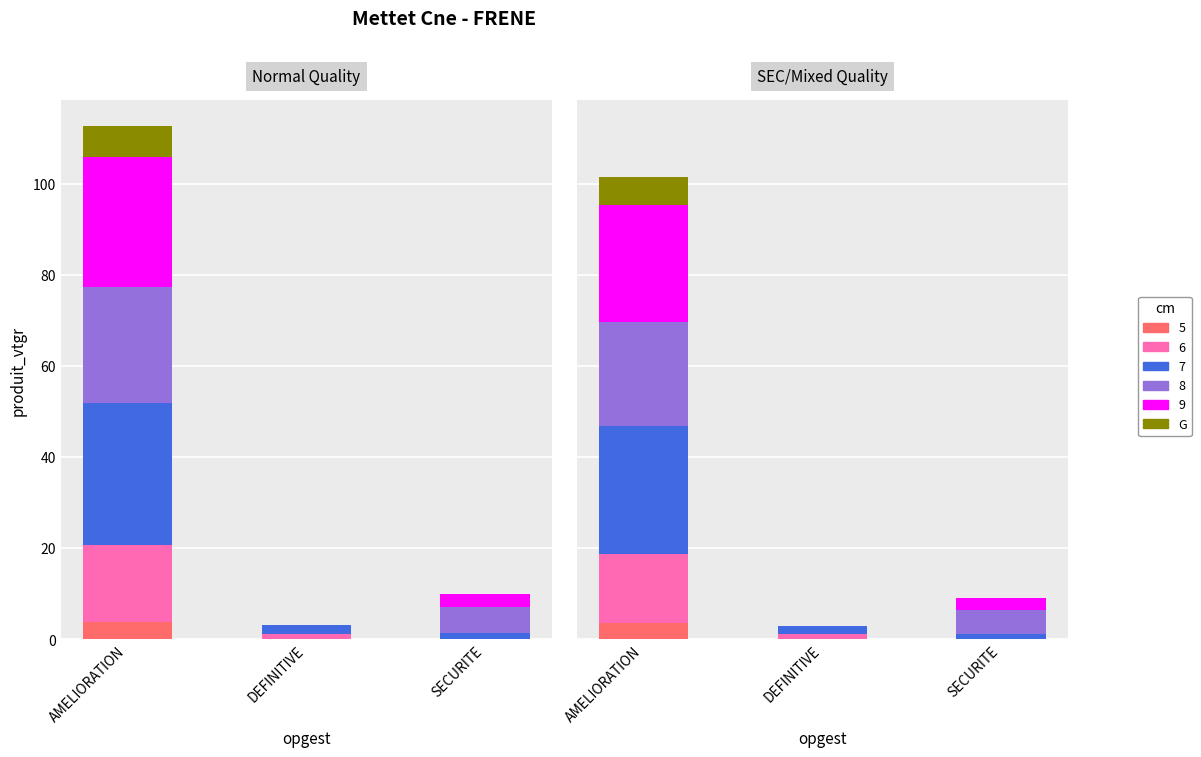

What position from the right is SECURITE?

1